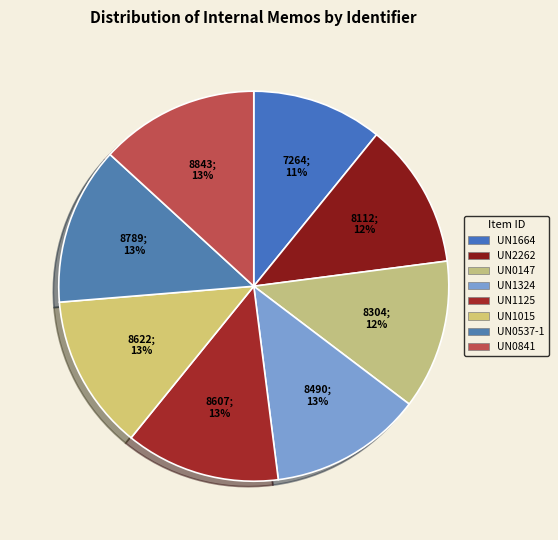

What percentage is the UN0537-1 slice, to the nearest percent?

13%